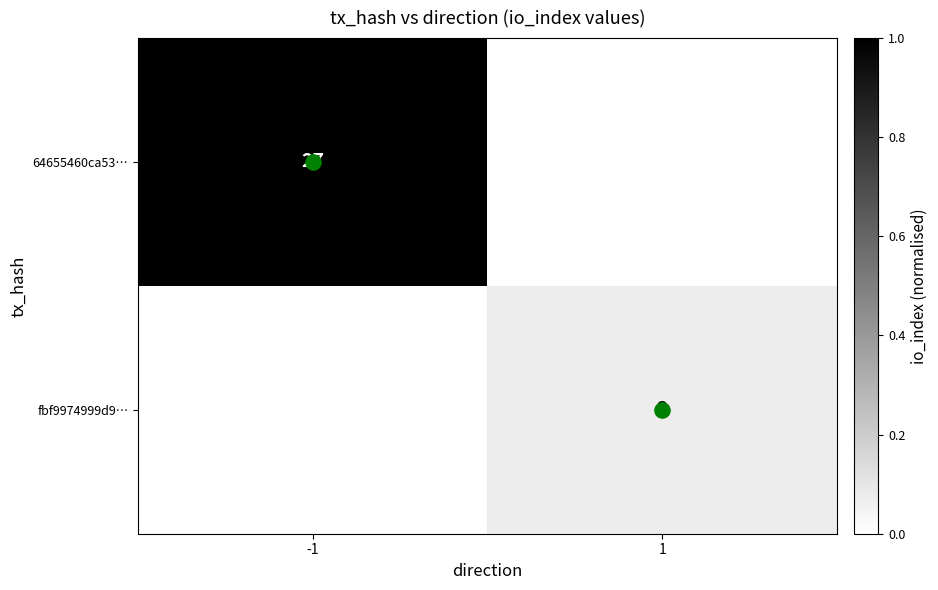

What is the difference between the highest and lowest values at -1?

1.0